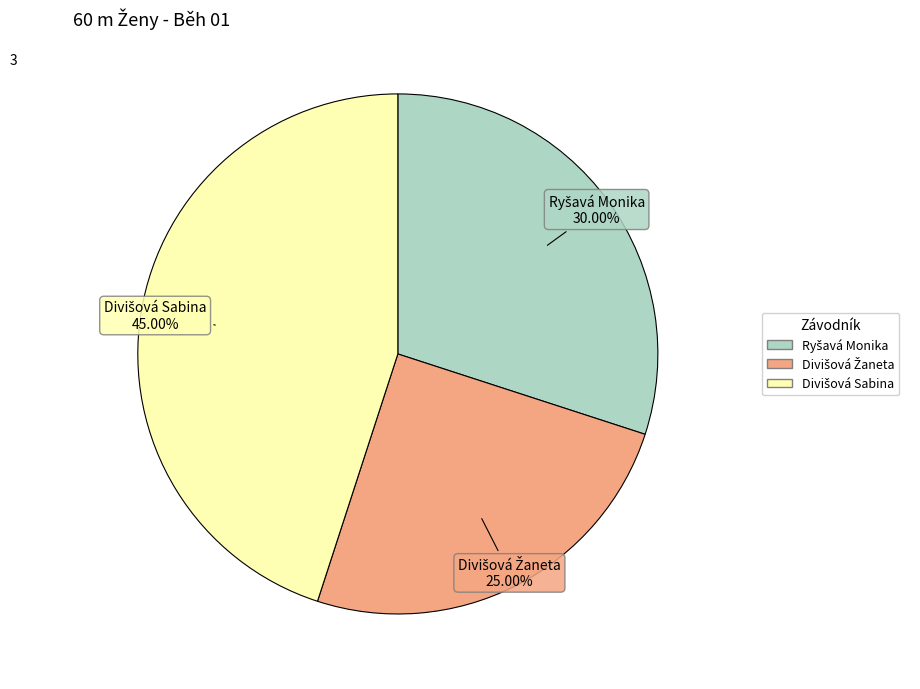

Does any single category account for the majority?

No